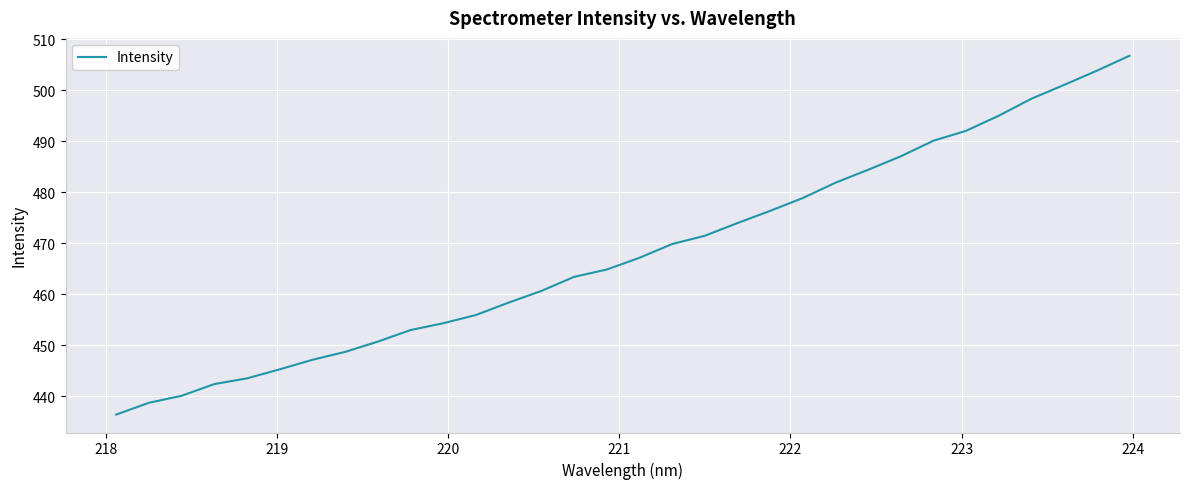

What is the smallest value displayed?

436.4